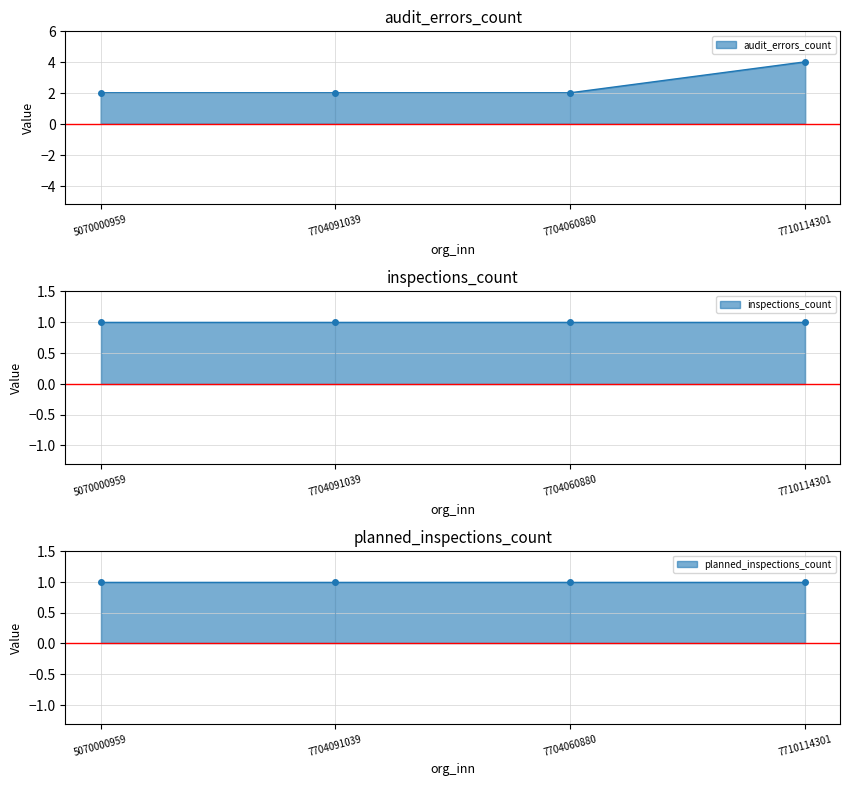

The inspections_count series shows 0 at 7704060880. True or false?

False